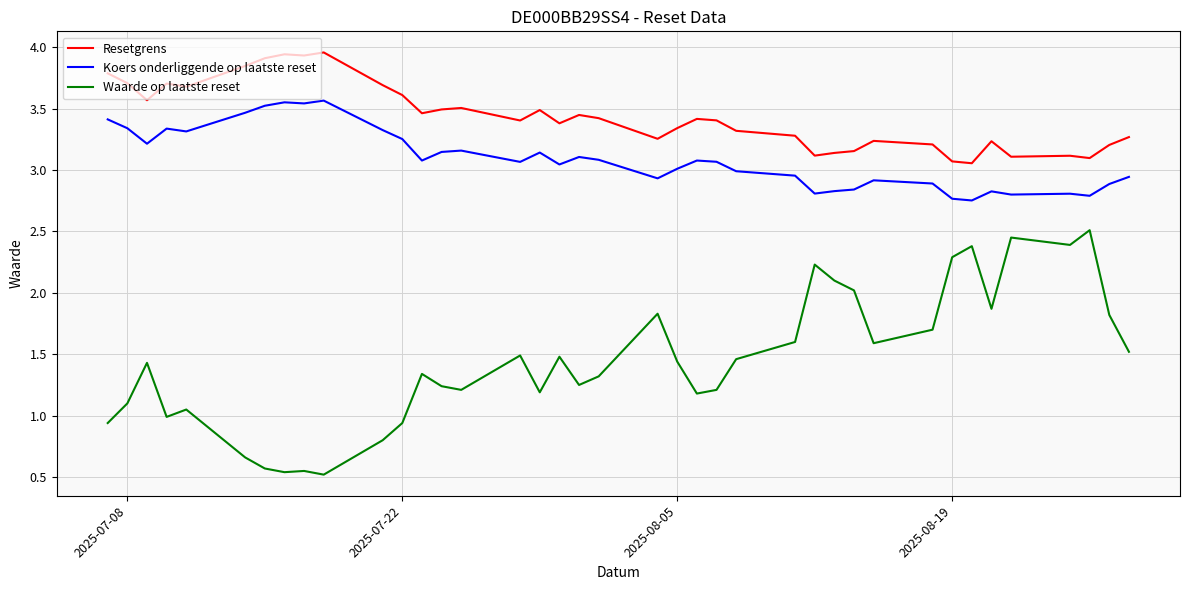

True or false: Waarde op laatste reset and Resetgrens cross at least once.

False